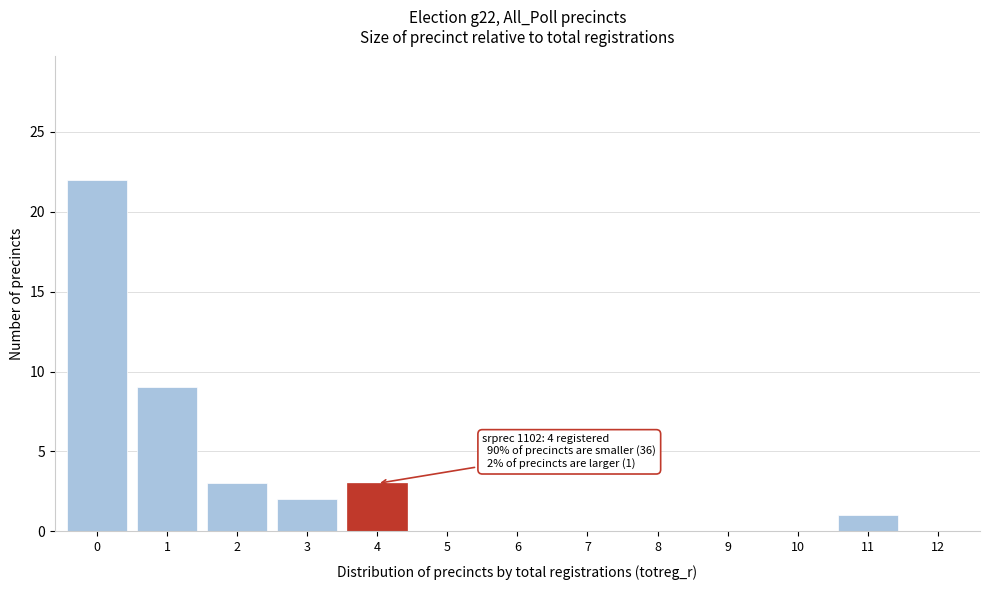

Reading right to left, what are all the values shown in this chart?

12=0	11=1	10=0	9=0	8=0	7=0	6=0	5=0	4=3	3=2	2=3	1=9	0=22